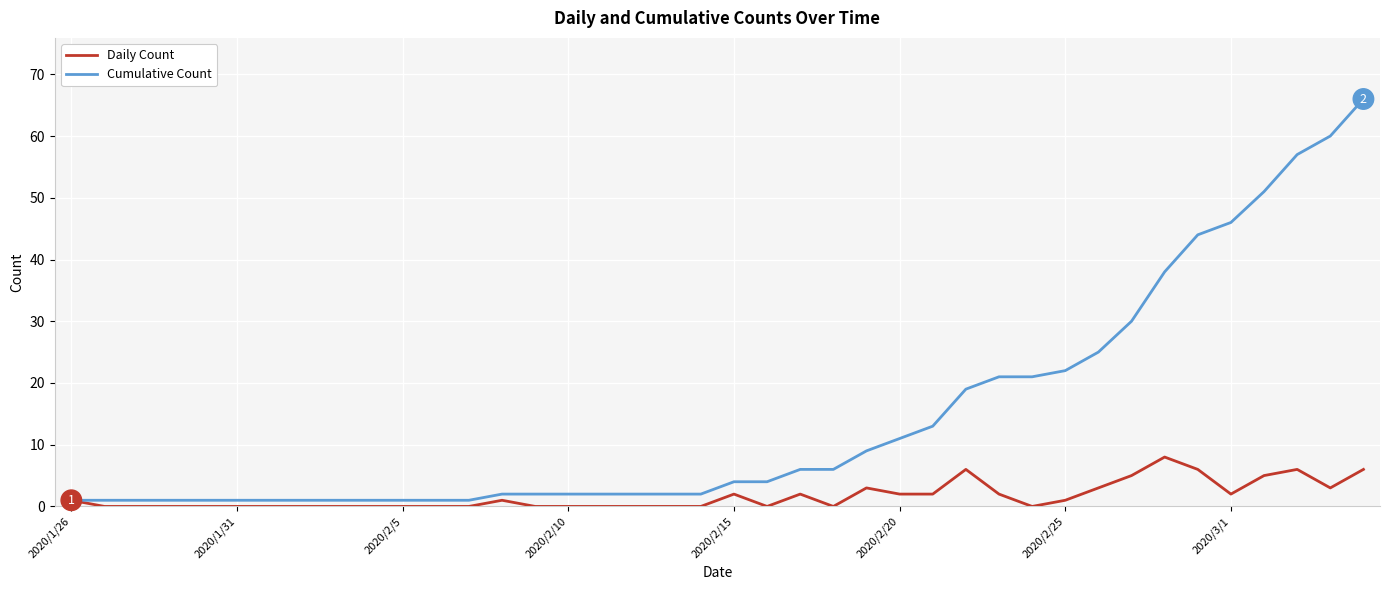

List the series in order of their overall mean, lowest first.

Daily Count, Cumulative Count